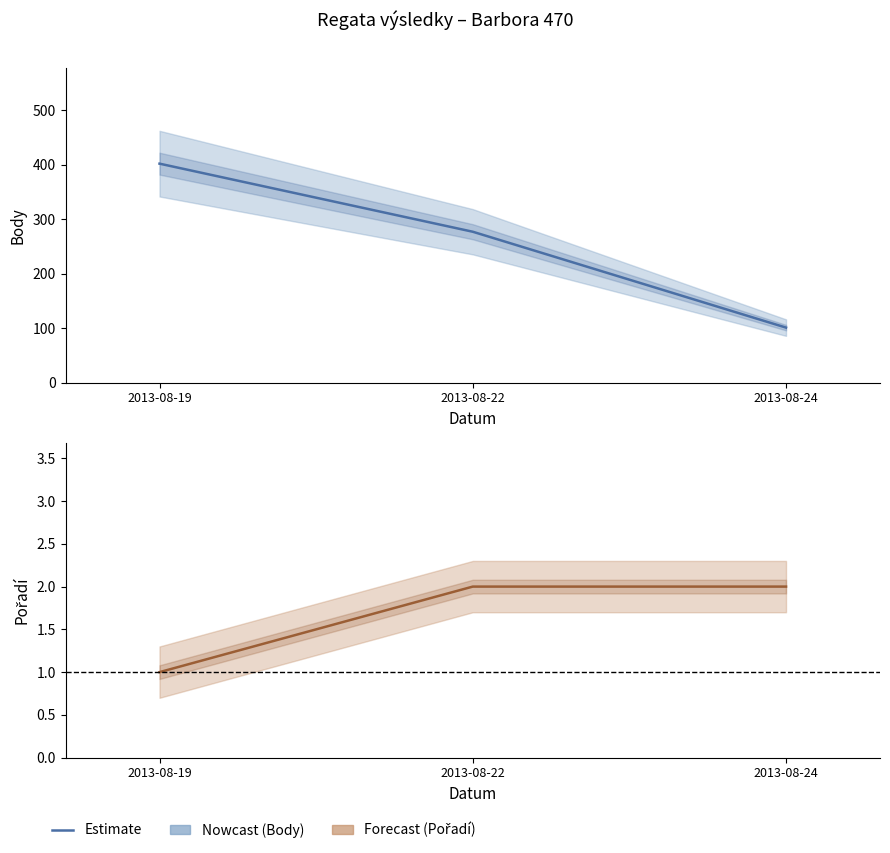

Count the Body (Nowcast) values in the range 101 to 402.

3